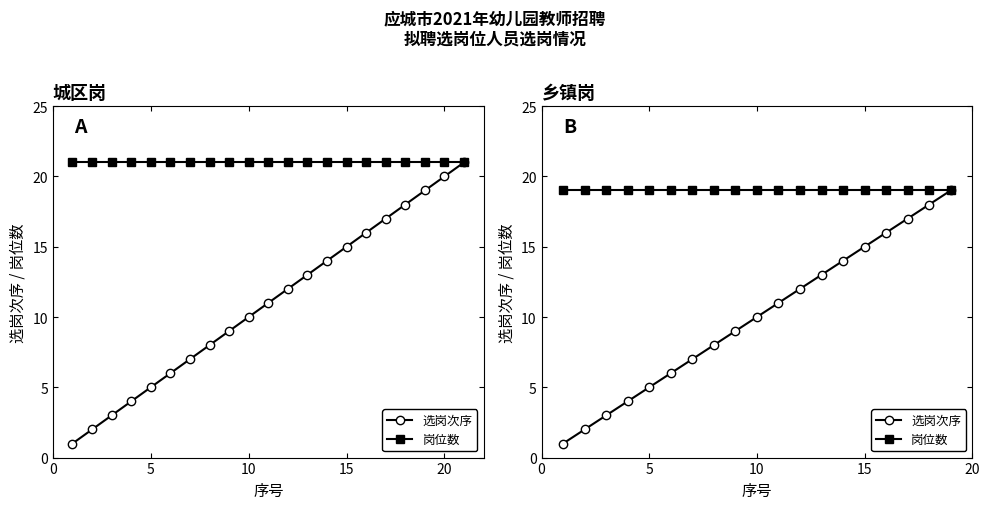

What is the label of the 17th point from the right?

5